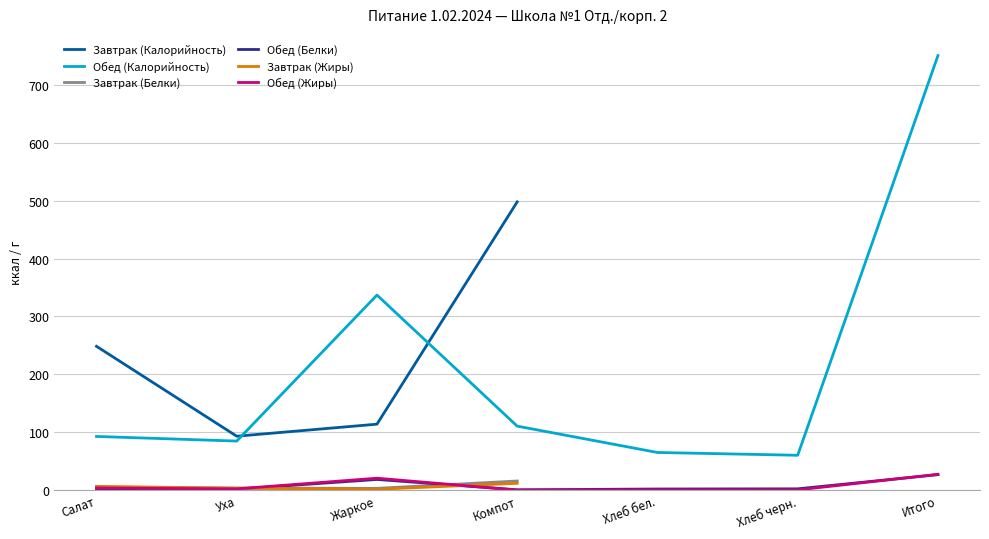

What is the minimum value for Обед (Жиры)?

0.1